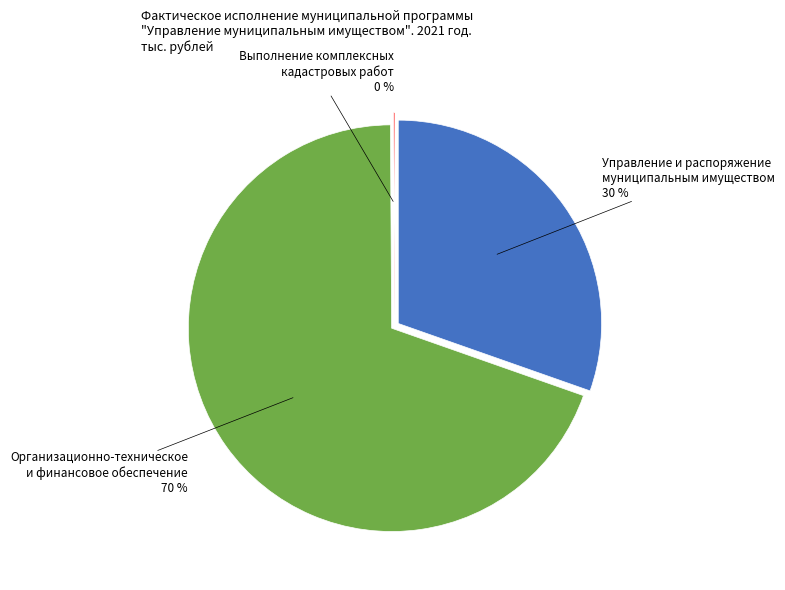

What portion of the pie excludes Организационно-техническое
и финансовое обеспечение?

30.5%